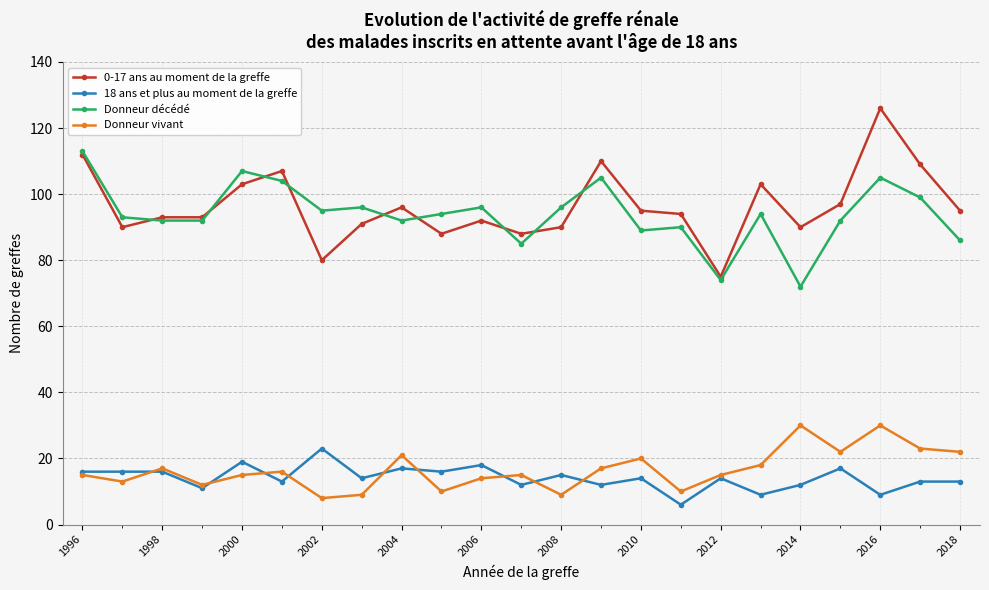

Which series has the largest range (max minus min)?

0-17 ans au moment de la greffe